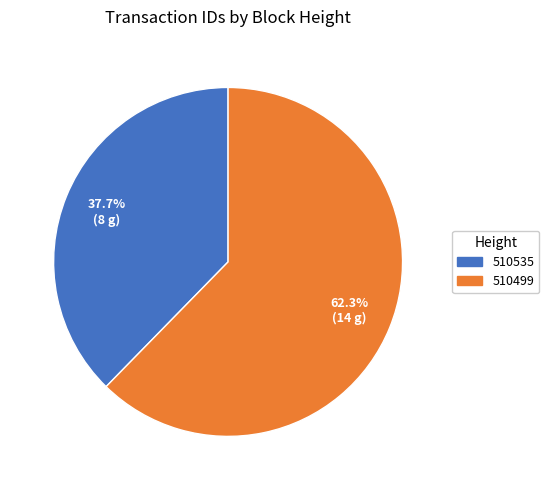

To the nearest percent, what percentage of the pie is 510535?

38%